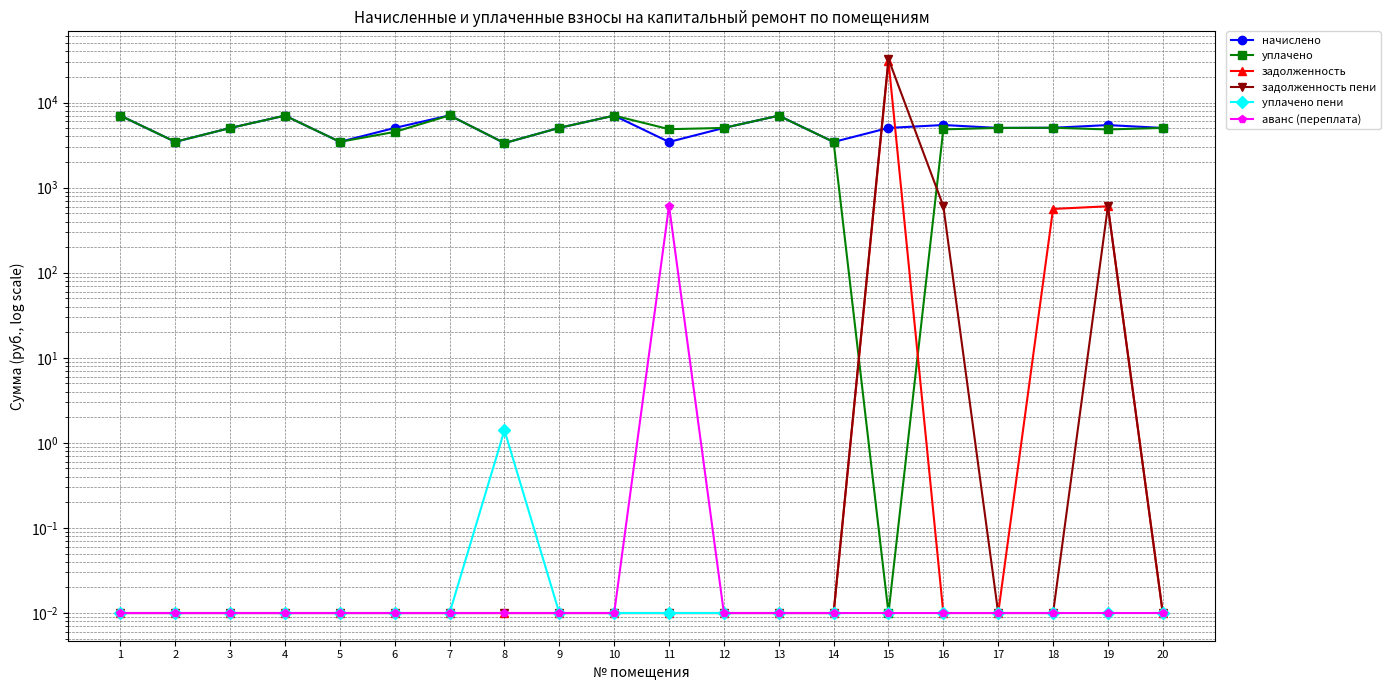

Which category has the lowest value across all series?

15